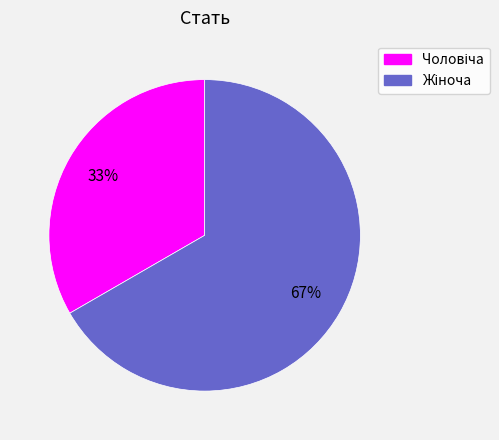

Is there a majority slice in this chart?

Yes